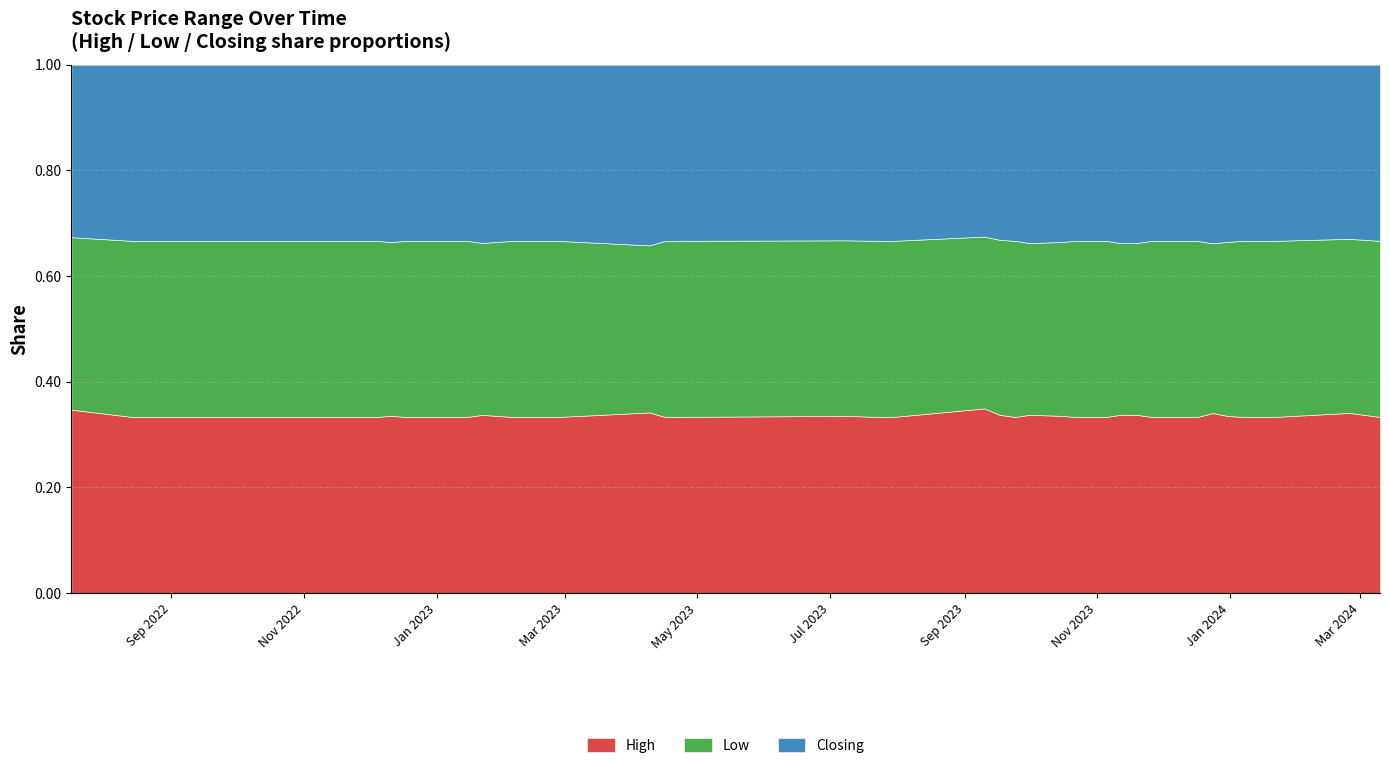

The value of Low at 10/09/2023 is 1.9. True or false?

False